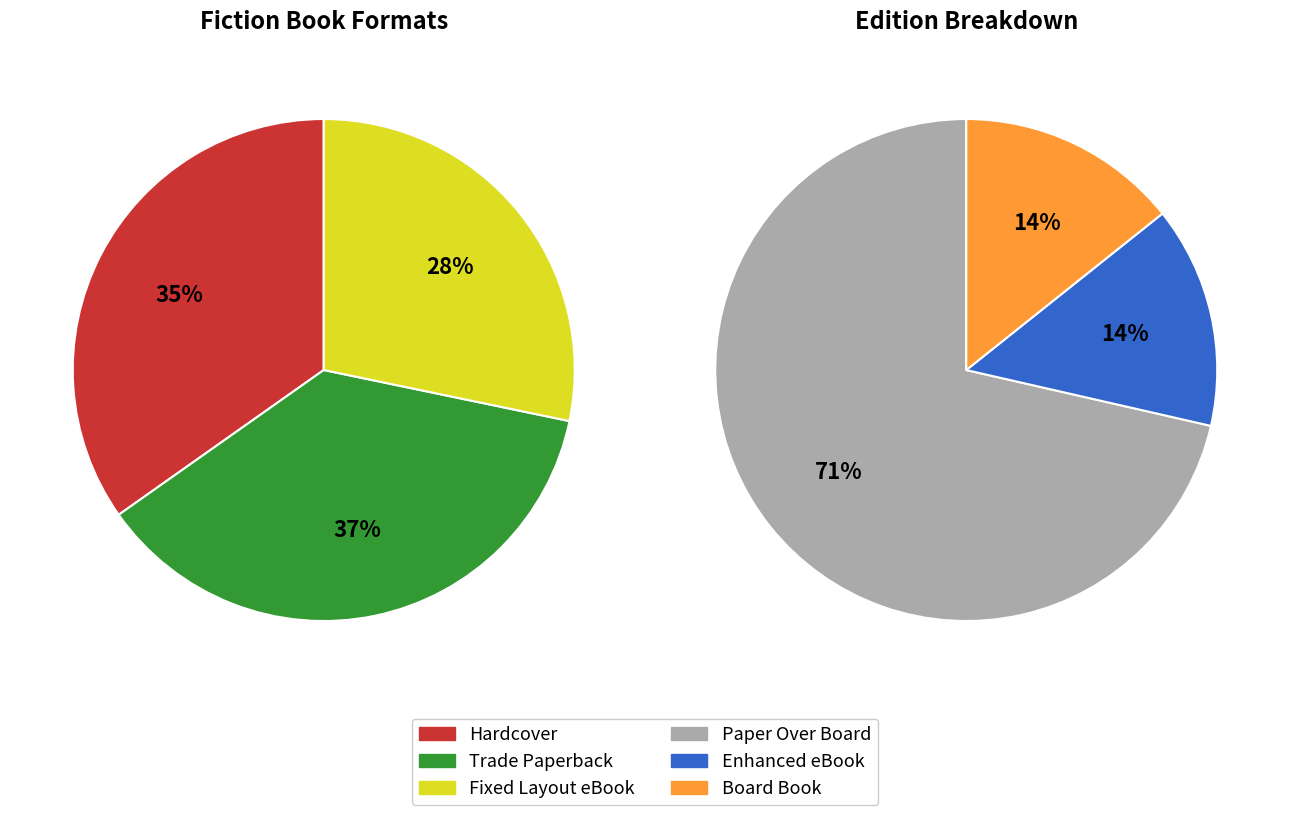

Which slice is the largest?

Trade Paperback